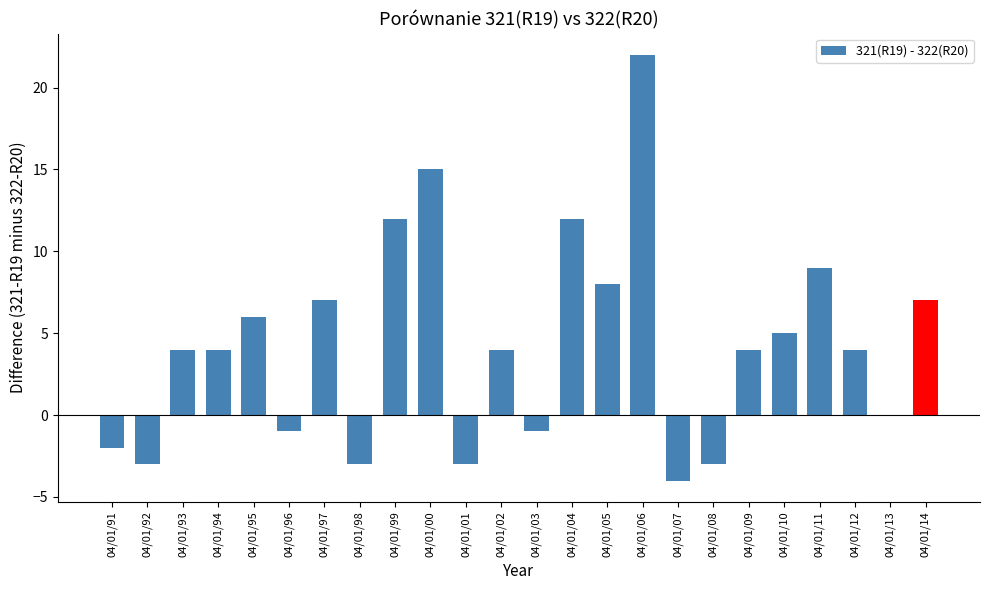

The chart shows a value of 5 at 04/01/10. True or false?

True